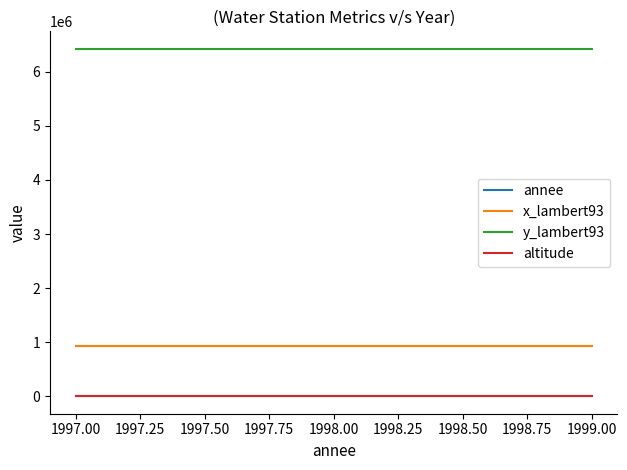

At 1998.00, list the series in order from largest to smallest.

y_lambert93, x_lambert93, annee, altitude